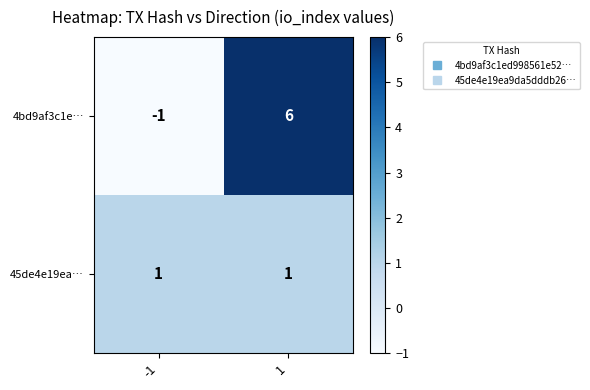

What is the maximum value shown in the chart?

6